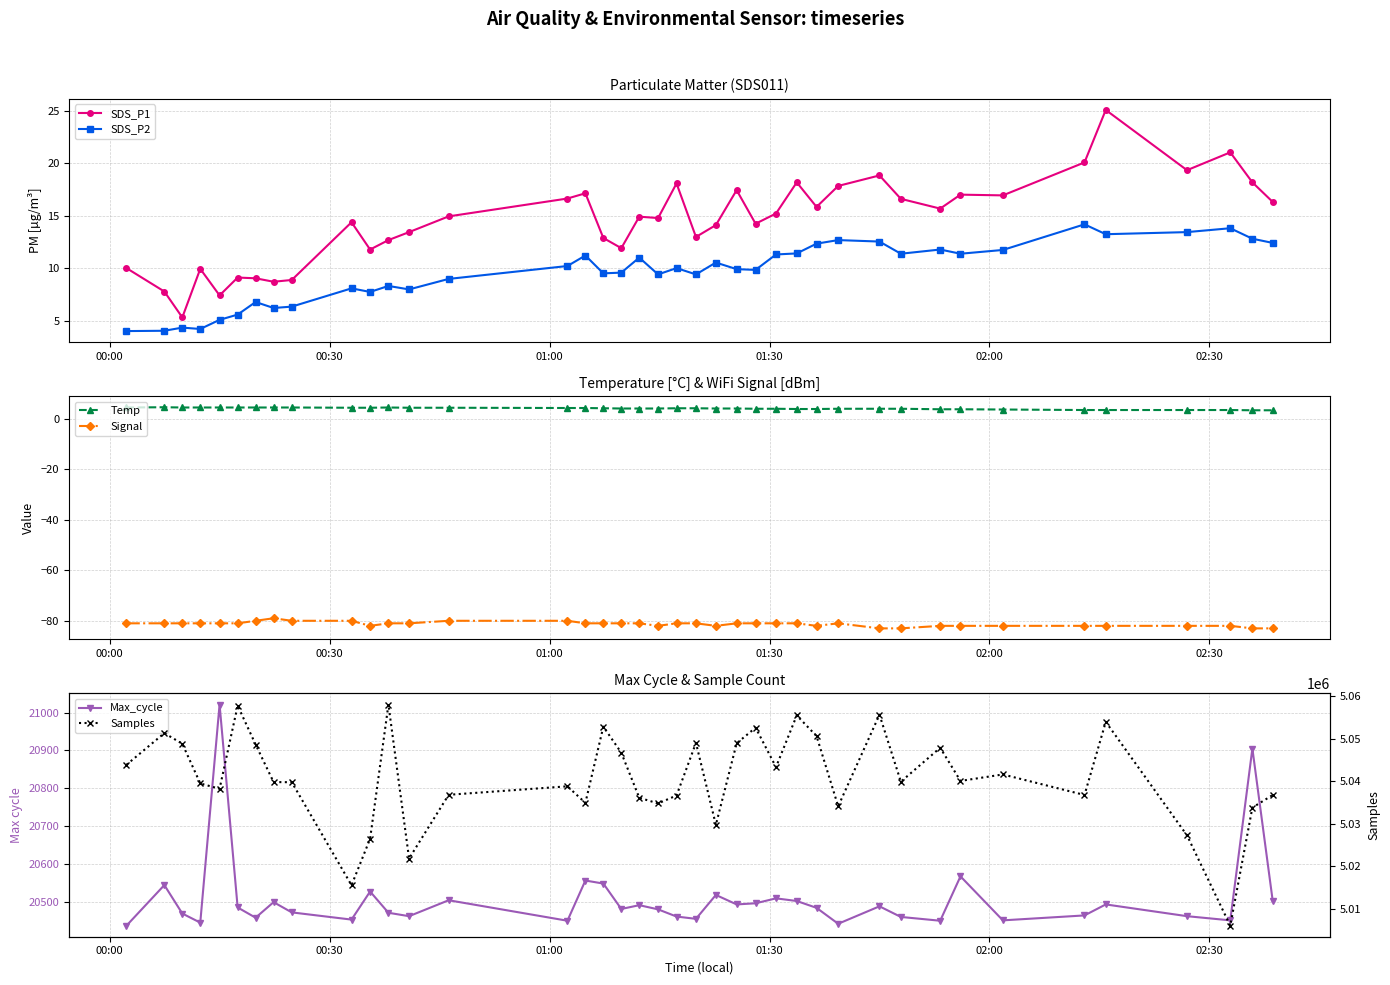

What is the value of the SDS_P2 point at the 10th from the left?

8.1